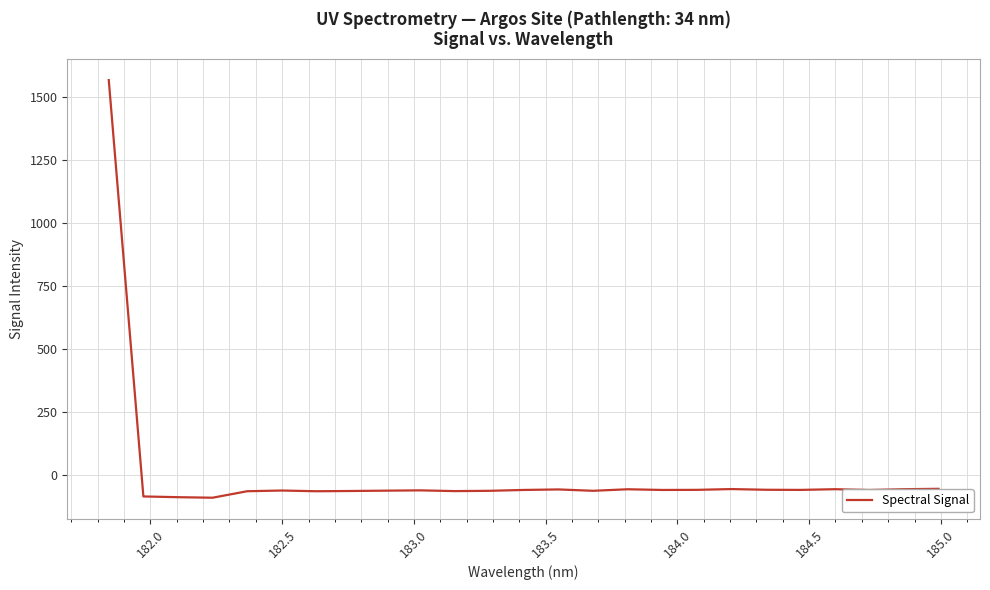

What is the difference between the maximum and minimum values?

1654.2